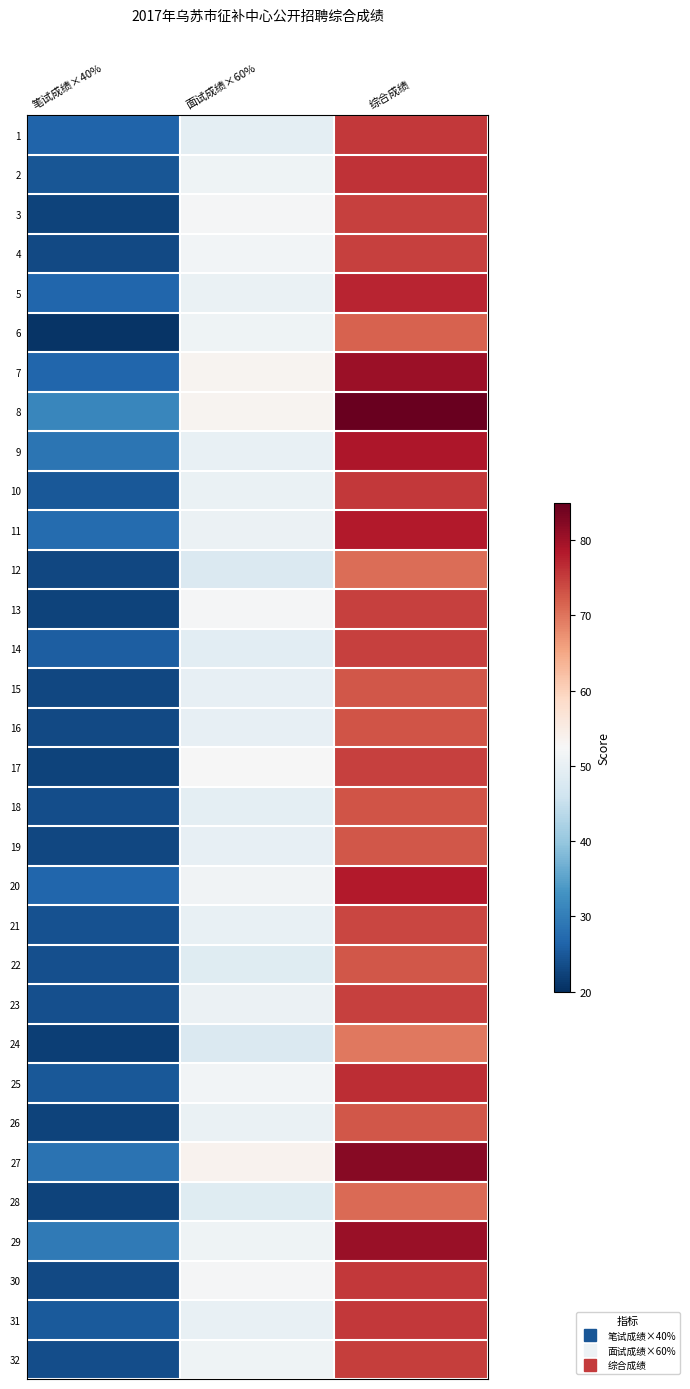

Reading right to left, extract all data points from this chart.

1: 综合成绩=75.6	面试成绩×60%=49.2	笔试成绩×40%=26.4
2: 综合成绩=76.0	面试成绩×60%=51.2	笔试成绩×40%=24.8
3: 综合成绩=74.6	面试成绩×60%=52.2	笔试成绩×40%=22.4
4: 综合成绩=74.8	面试成绩×60%=51.6	笔试成绩×40%=23.2
5: 综合成绩=77.2	面试成绩×60%=50.4	笔试成绩×40%=26.8
6: 综合成绩=71.6	面试成绩×60%=51.0	笔试成绩×40%=20.6
7: 综合成绩=80.2	面试成绩×60%=53.4	笔试成绩×40%=26.8
8: 综合成绩=84.6	面试成绩×60%=53.4	笔试成绩×40%=31.2
9: 综合成绩=78.8	面试成绩×60%=50.0	笔试成绩×40%=28.8
10: 综合成绩=75.4	面试成绩×60%=50.4	笔试成绩×40%=25.0
11: 综合成绩=78.2	面试成绩×60%=50.6	笔试成绩×40%=27.6
12: 综合成绩=70.6	面试成绩×60%=47.8	笔试成绩×40%=22.8
13: 综合成绩=74.6	面试成绩×60%=52.2	笔试成绩×40%=22.4
14: 综合成绩=74.6	面试成绩×60%=49.0	笔试成绩×40%=25.6
15: 综合成绩=72.6	面试成绩×60%=49.8	笔试成绩×40%=22.8
16: 综合成绩=73.0	面试成绩×60%=49.8	笔试成绩×40%=23.2
17: 综合成绩=74.8	面试成绩×60%=52.4	笔试成绩×40%=22.4
18: 综合成绩=73.0	面试成绩×60%=49.4	笔试成绩×40%=23.6
19: 综合成绩=72.6	面试成绩×60%=49.8	笔试成绩×40%=22.8
20: 综合成绩=78.2	面试成绩×60%=51.4	笔试成绩×40%=26.8
21: 综合成绩=74.2	面试成绩×60%=50.0	笔试成绩×40%=24.2
22: 综合成绩=72.6	面试成绩×60%=48.6	笔试成绩×40%=24.0
23: 综合成绩=74.6	面试成绩×60%=50.6	笔试成绩×40%=24.0
24: 综合成绩=69.6	面试成绩×60%=47.8	笔试成绩×40%=21.8
25: 综合成绩=76.6	面试成绩×60%=51.6	笔试成绩×40%=25.0
26: 综合成绩=72.8	面试成绩×60%=50.4	笔试成绩×40%=22.4
27: 综合成绩=82.0	面试成绩×60%=53.6	笔试成绩×40%=28.4
28: 综合成绩=71.0	面试成绩×60%=48.6	笔试成绩×40%=22.4
29: 综合成绩=80.6	面试成绩×60%=51.0	笔试成绩×40%=29.6
30: 综合成绩=75.4	面试成绩×60%=52.2	笔试成绩×40%=23.2
31: 综合成绩=75.4	面试成绩×60%=50.2	笔试成绩×40%=25.2
32: 综合成绩=75.0	面试成绩×60%=51.2	笔试成绩×40%=23.8